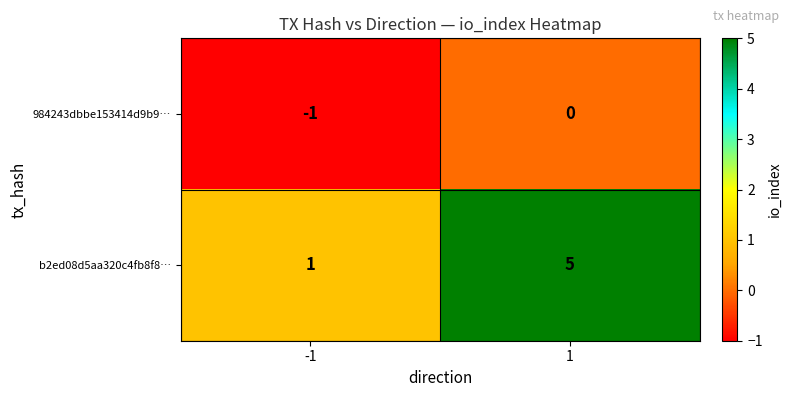

The value of 984243dbbe153414d9b9… at 1 is -1. True or false?

False